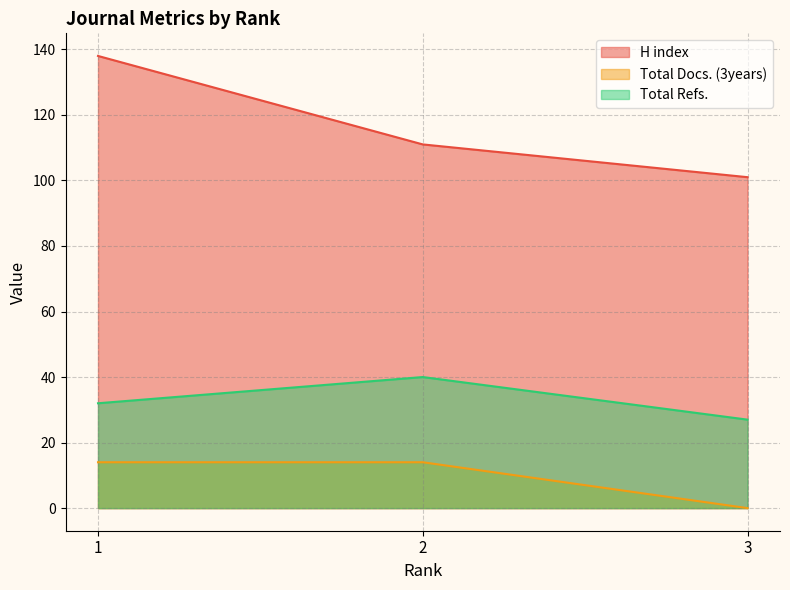

What is the sum of the H index values at 2 and 3?

212